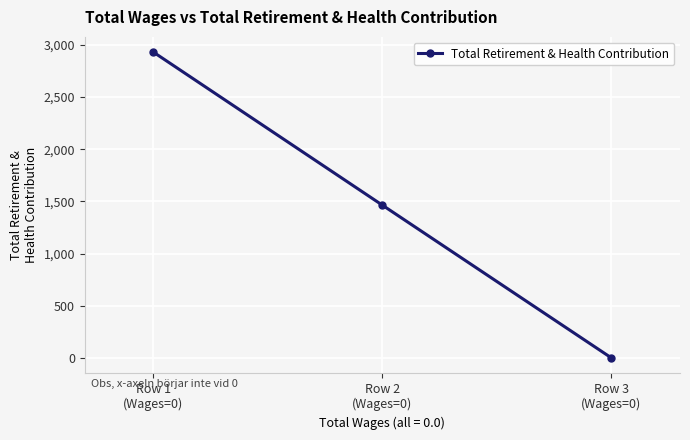

What is the change in value from Row 1
(Wages=0) to Row 3
(Wages=0)?

-2931